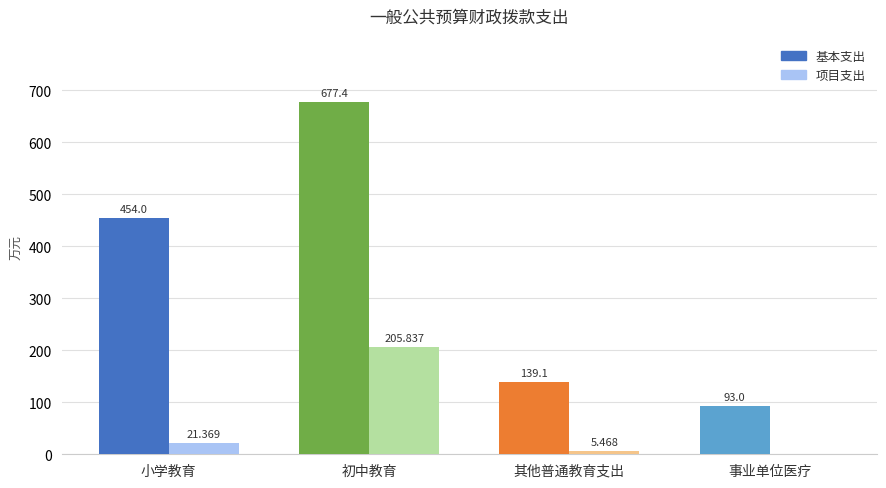

Which series changed the most between 初中教育 and 其他普通教育支出?

基本支出